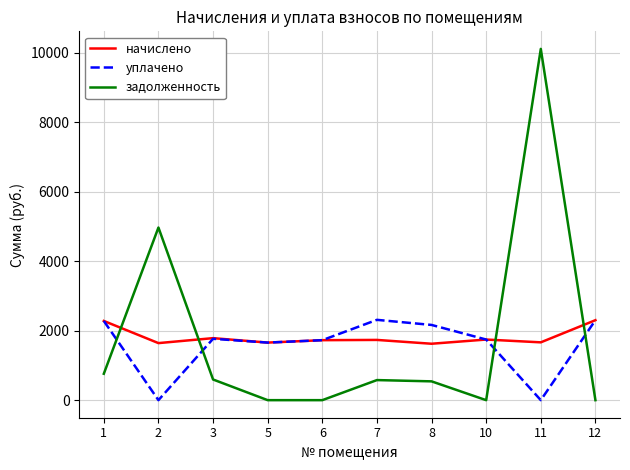

Is the value of начислено at 11 greater than the value of задолженность at 3?

Yes